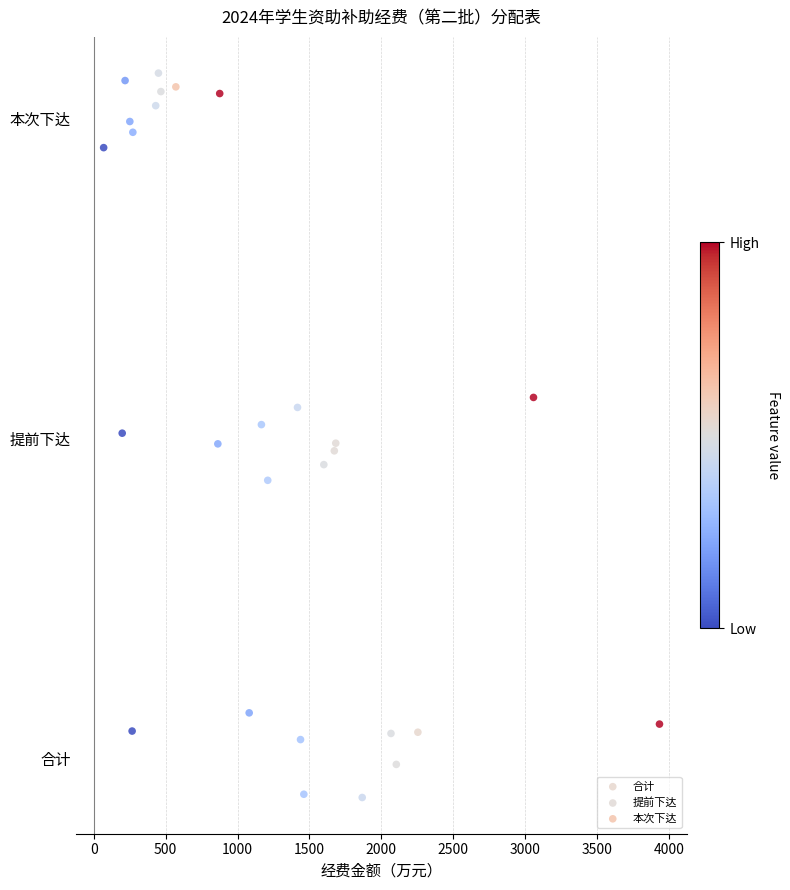

Which series contains the highest Y value?

本次下达